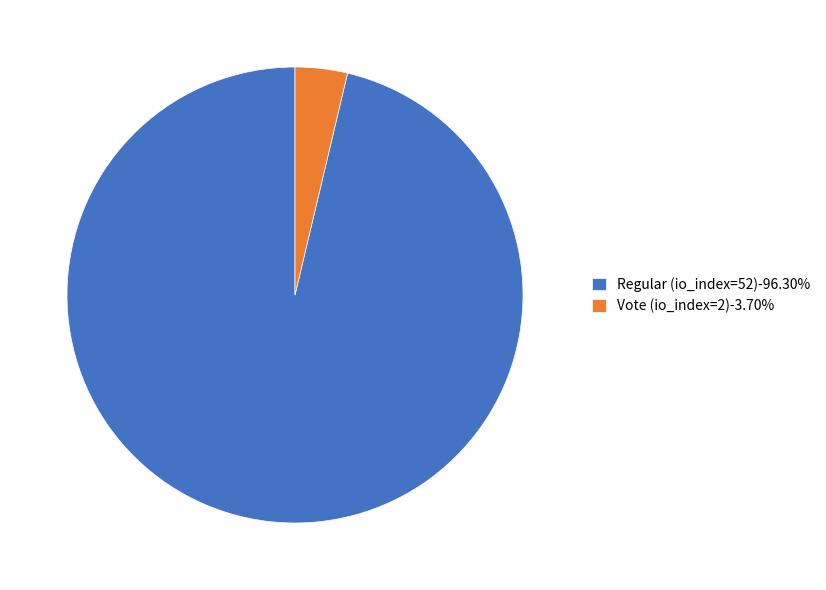

What is the ratio of the value at Regular (io_index=52)-96.30% to the value at Vote (io_index=2)-3.70%?

26.0